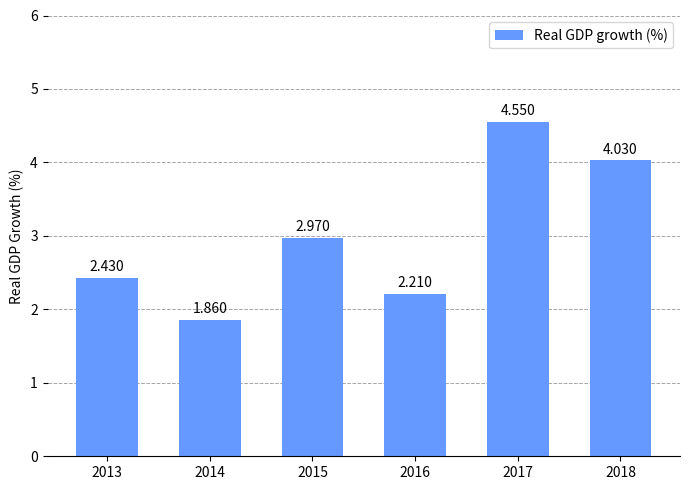

True or false: the data shows 2.4 at 2013.

True